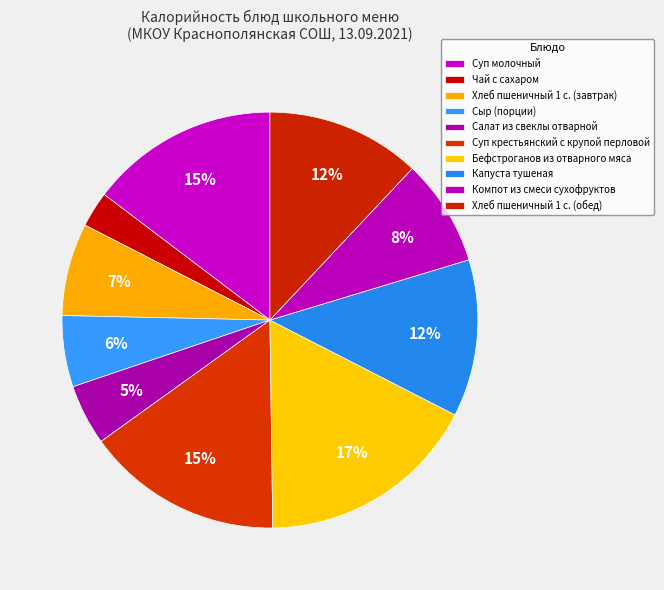

What is the smallest slice in the pie chart?

Чай с сахаром